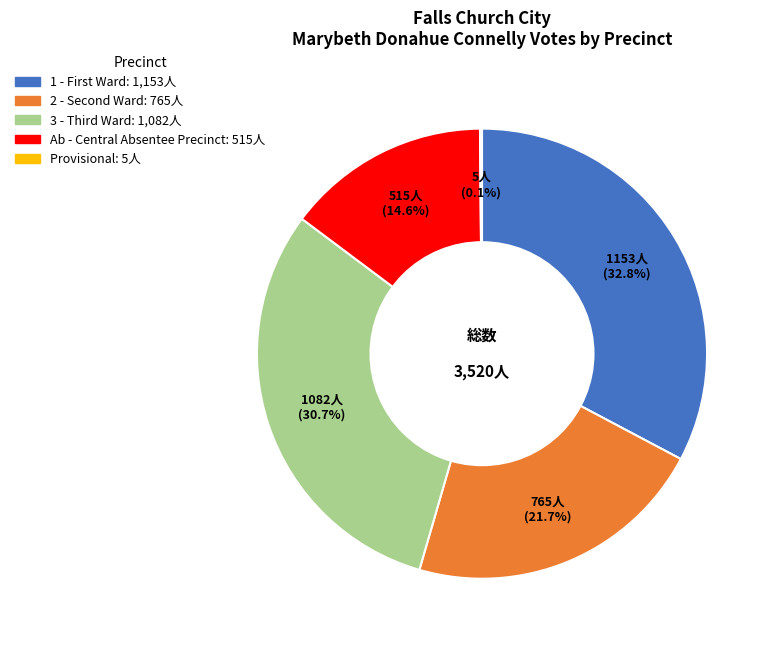

Is there any slice that represents more than half of the pie?

No